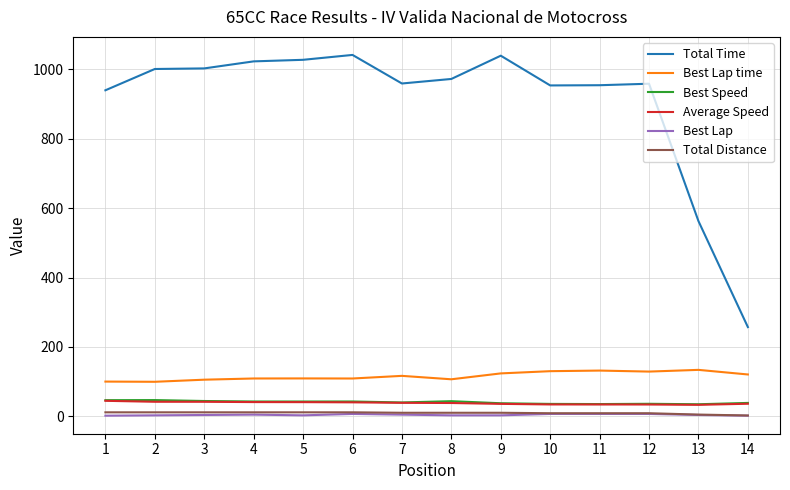

Is the value of Total Time at 2 greater than the value of Total Distance at 9?

Yes